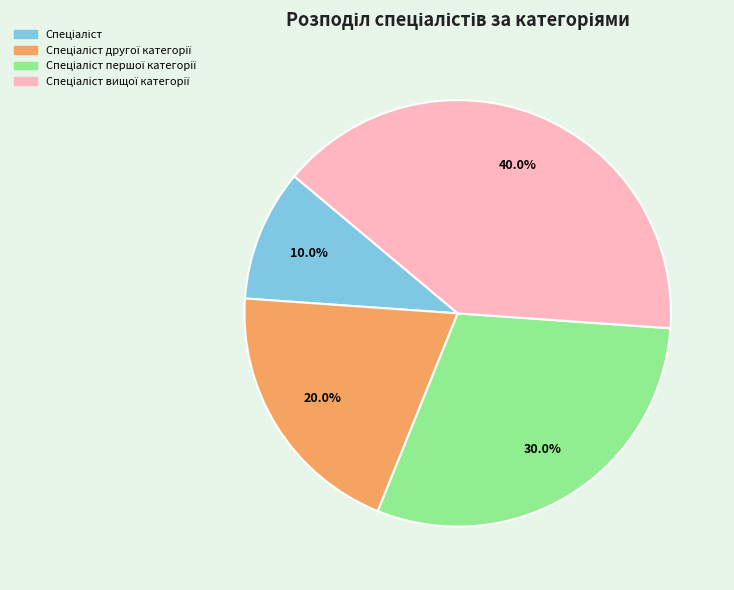

Does any single category account for the majority?

No